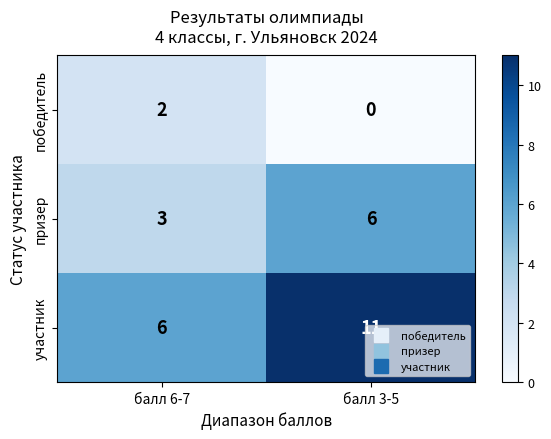

At балл 6-7, list the series in order from largest to smallest.

участник, призер, победитель